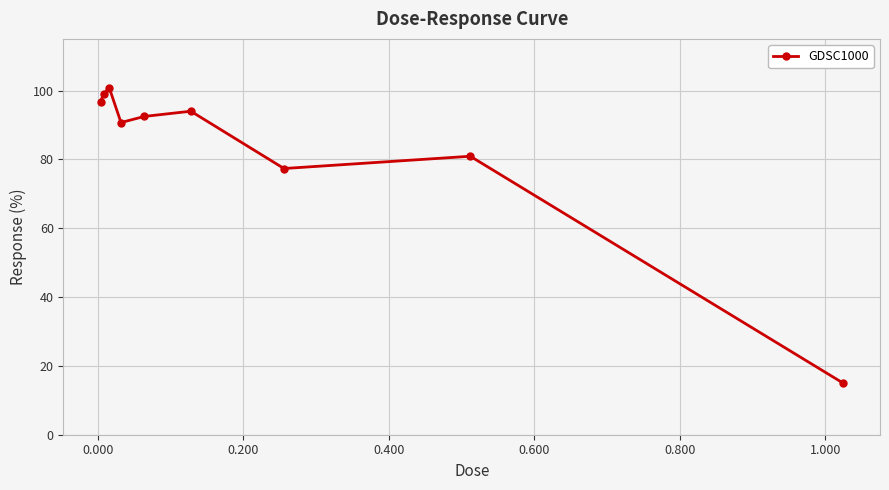

What is the difference between the maximum and minimum values?

85.7